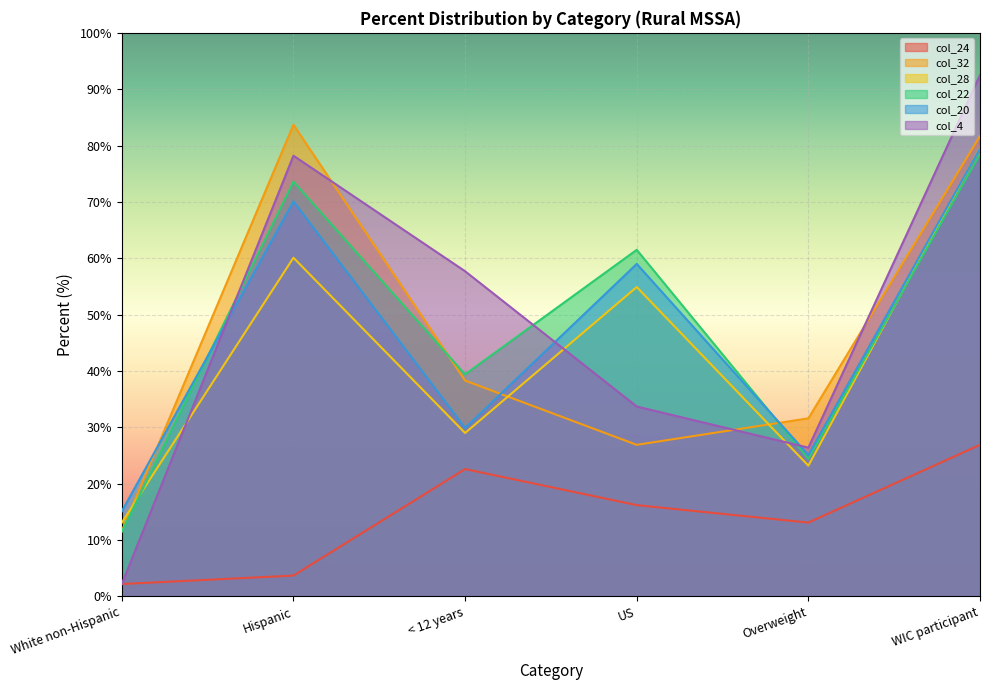

Which label corresponds to the largest value in the chart?

WIC participant